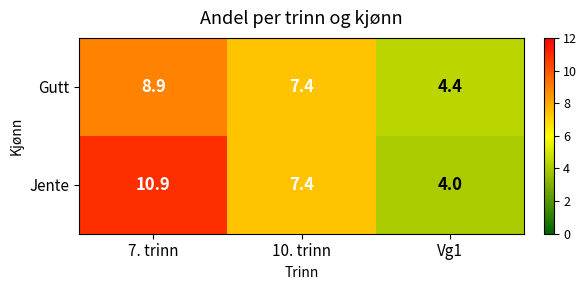

The Gutt series shows 7.4 at 10. trinn. True or false?

True